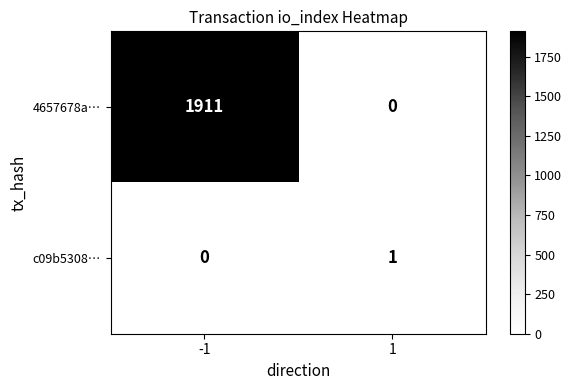

Reading right to left, extract all data points from this chart.

4657678a…: 1=0	-1=1911
c09b5308…: 1=1	-1=0